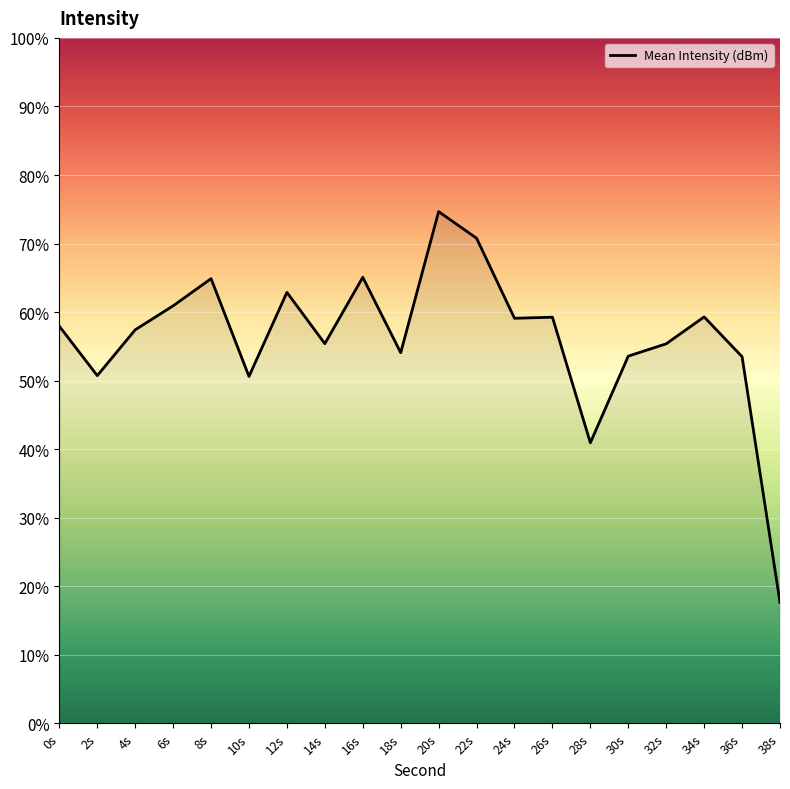

What is the value of the 11th point from the left?

-122.7